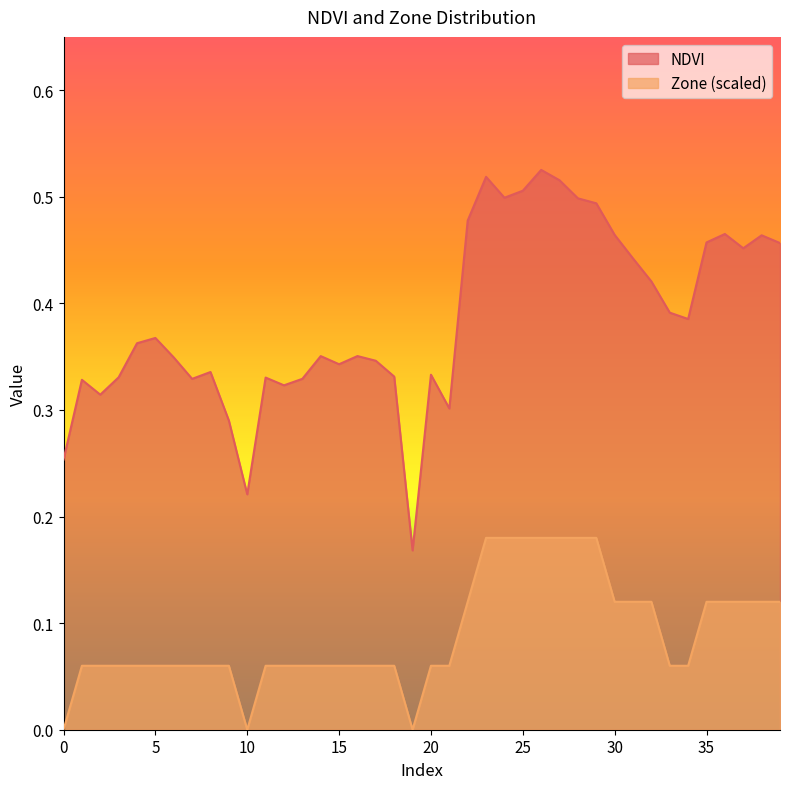

Does the chart display data point markers on the line(s)?

No